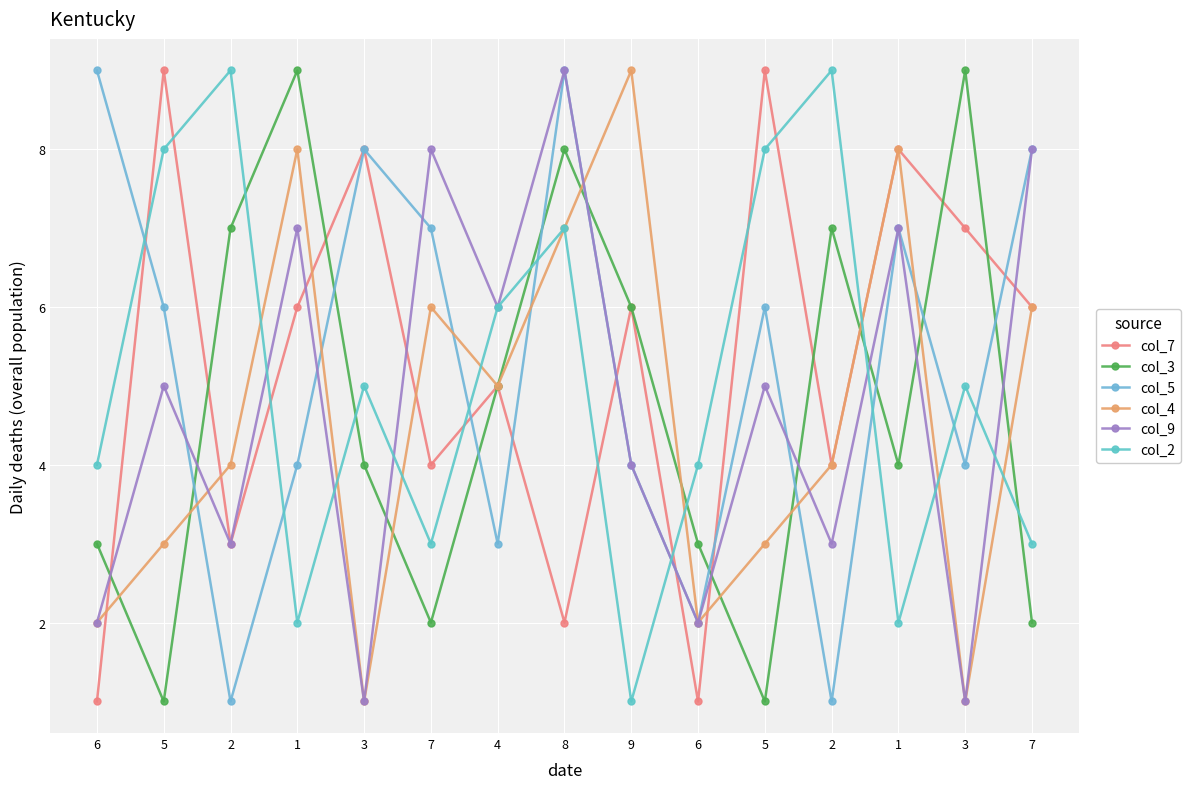

Count the number of categories in the chart.

15